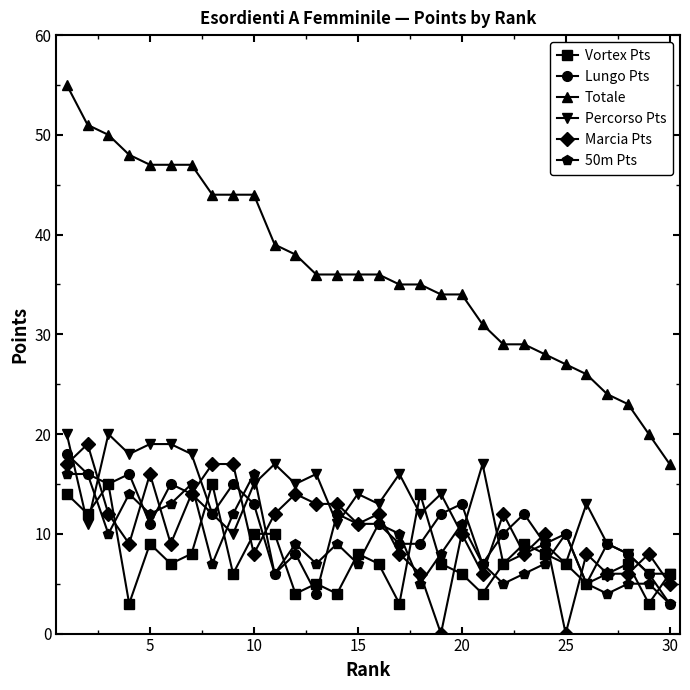

True or false: Marcia Pts has more than 0 interior local peaks.

True